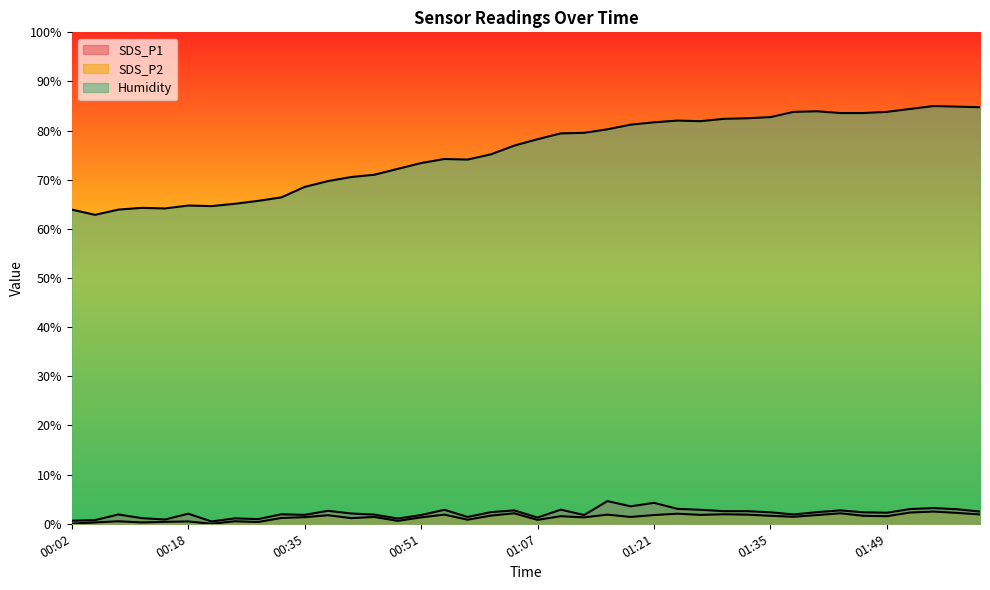

The Humidity series shows 65.7 at 00:26. True or false?

True